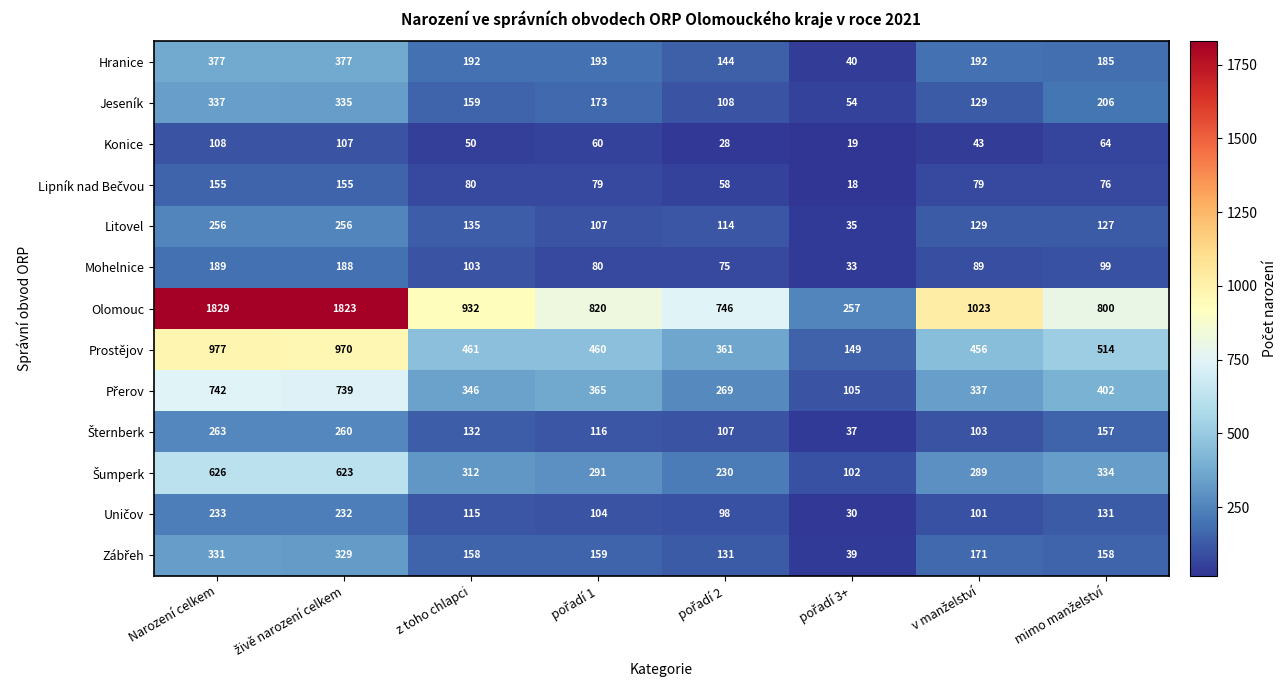

What is the minimum value shown in the chart?

18